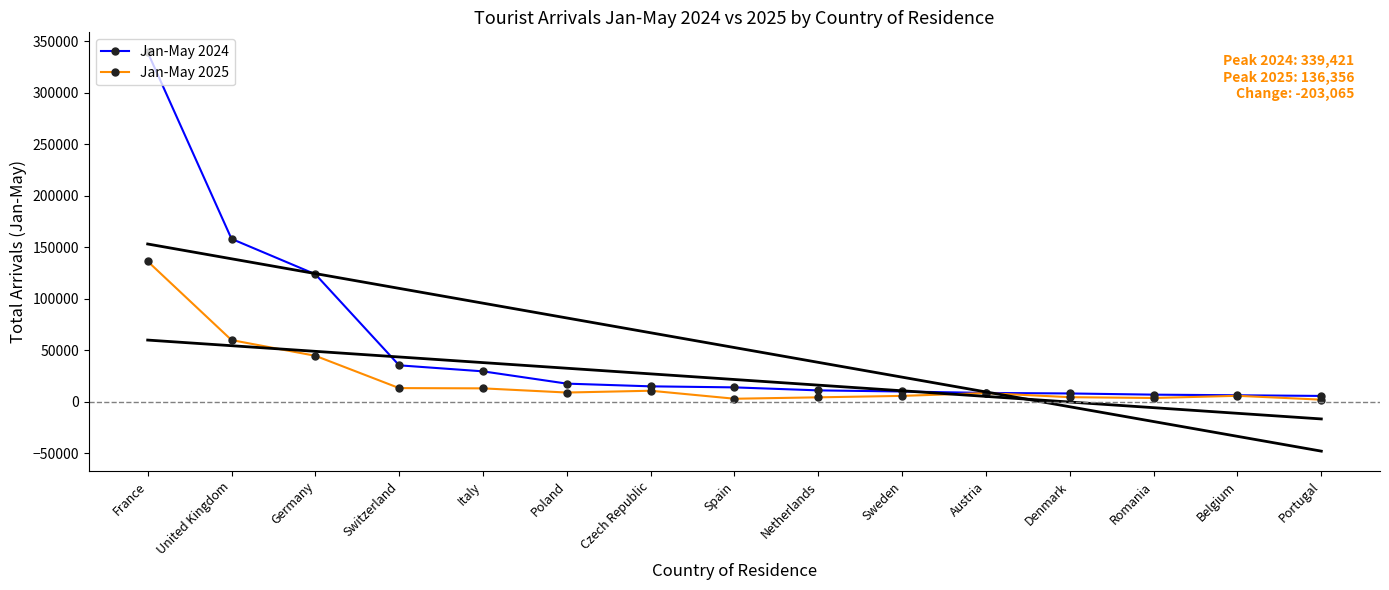

True or false: Jan-May 2025 and Jan-May 2024 cross at least once.

False